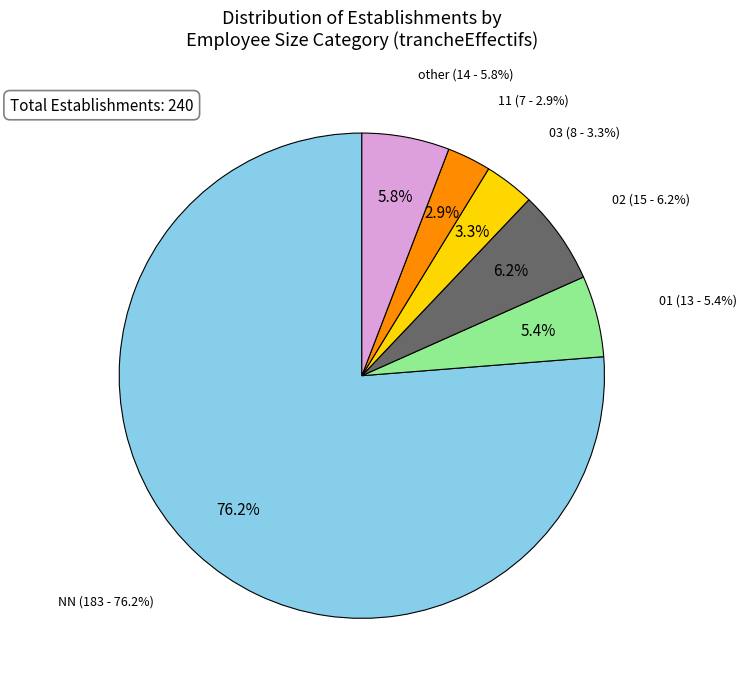

To the nearest percent, what is the average slice percentage?

17%